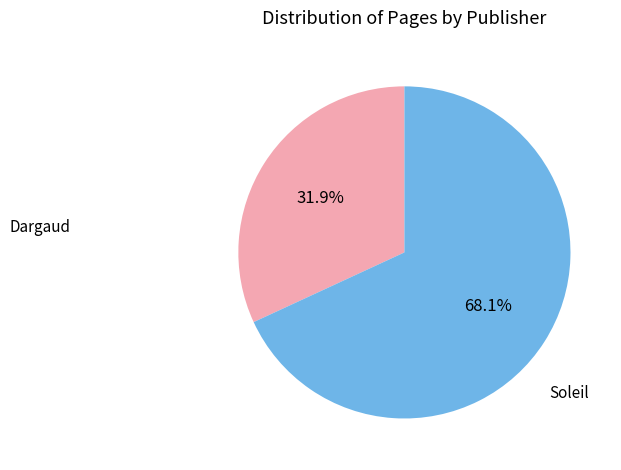

Between Soleil and Dargaud, which is larger?

Soleil